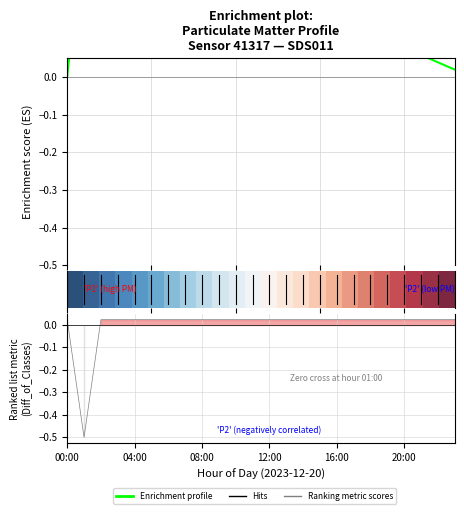

Between 20 and 04:00, which is larger?

04:00